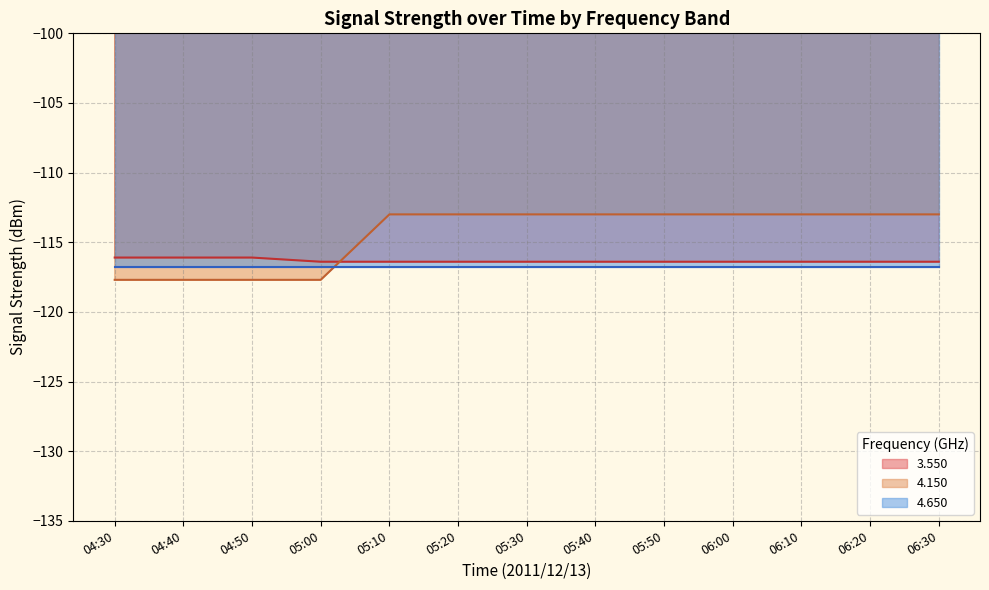

What are all the series names shown in the legend?

3.550, 4.150, 4.650